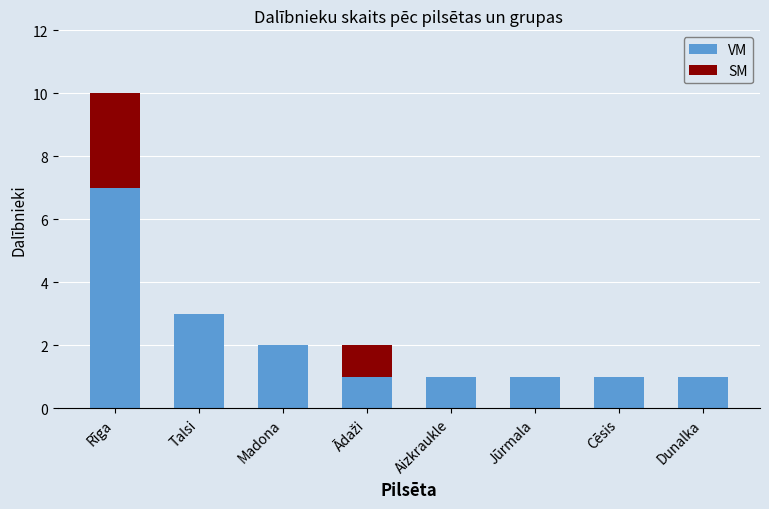

What is the sum of the VM values at Madona and Dunalka?

3